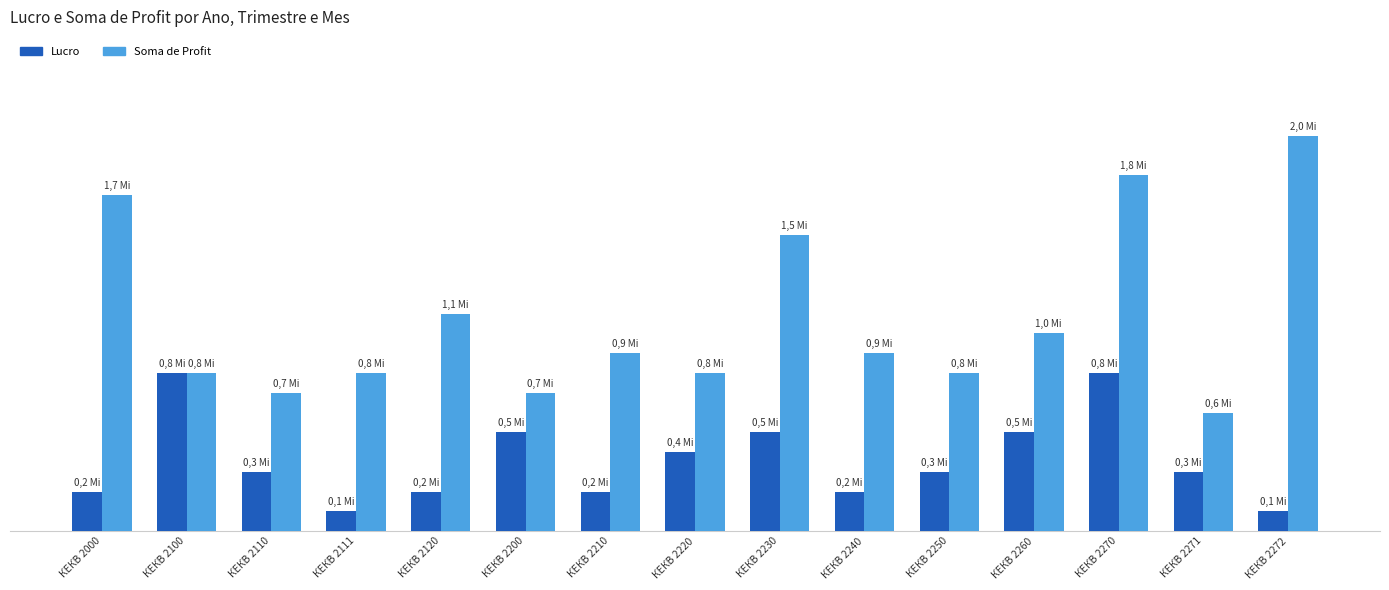

Between КЕКВ 2240 and КЕКВ 2271, which series saw the biggest shift?

Soma de Profit